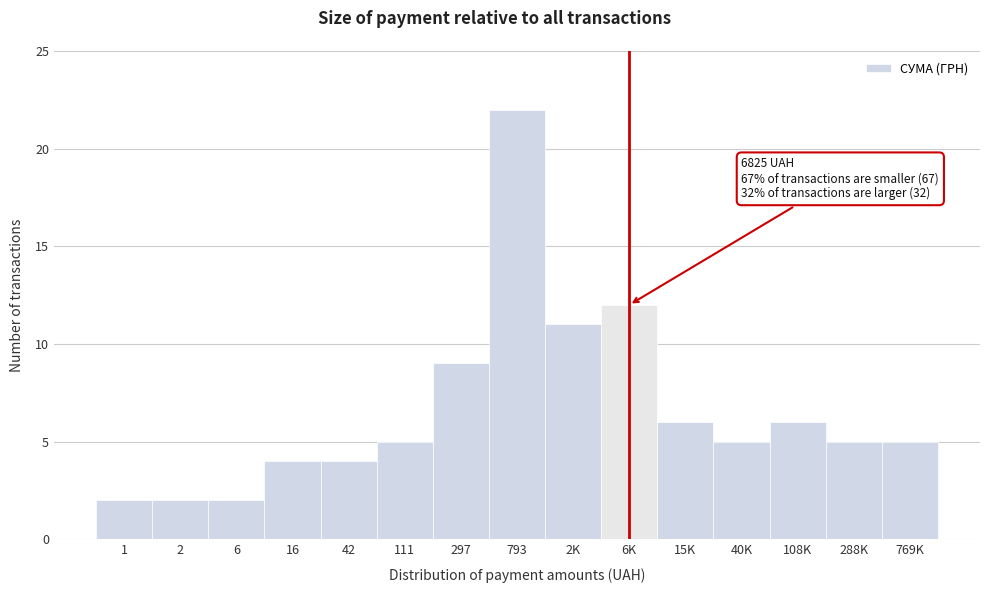

Reading left to right, list all the values displayed in this chart.

2	2	2	4	4	5	9	22	11	12	6	5	6	5	5